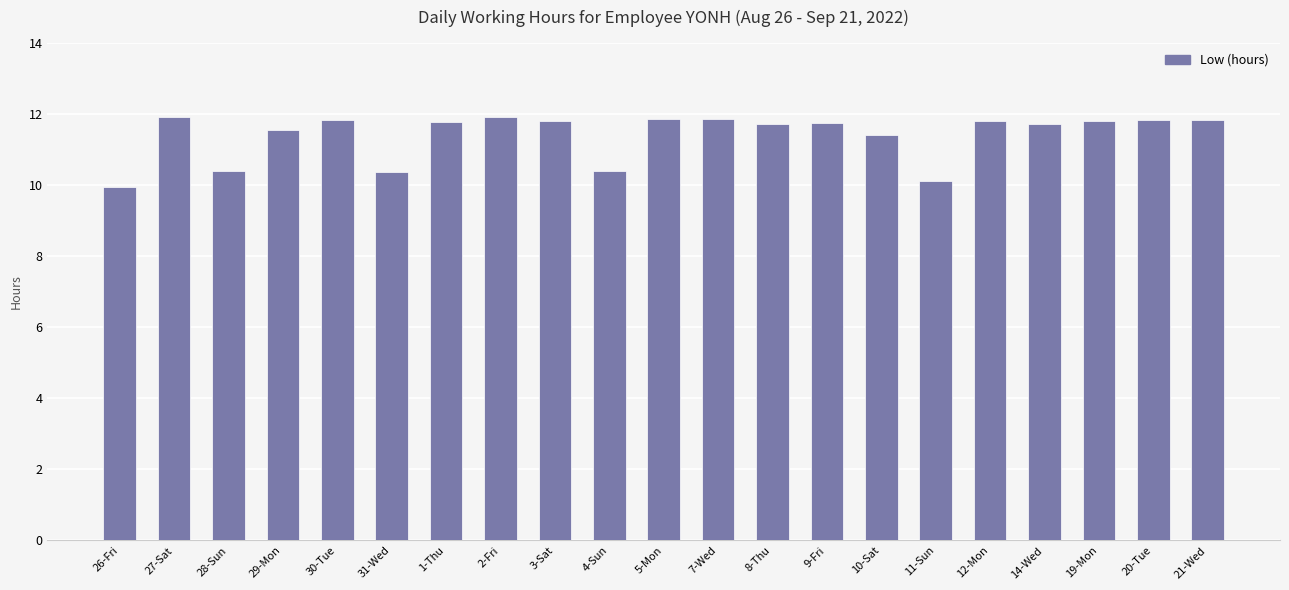

What is the maximum value shown in the chart?

11.9